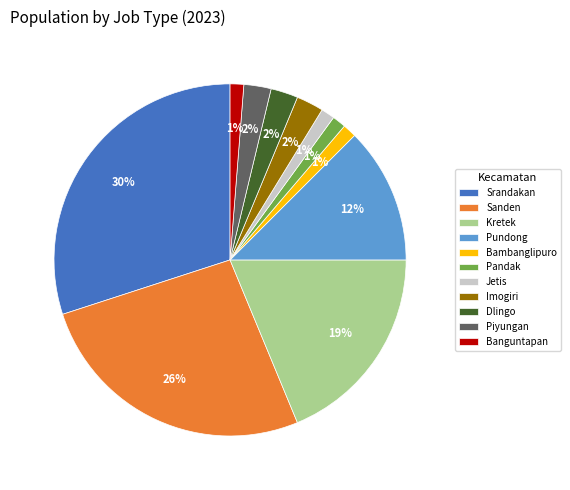

The Bambanglipuro slice represents 1% of the pie. True or false?

True